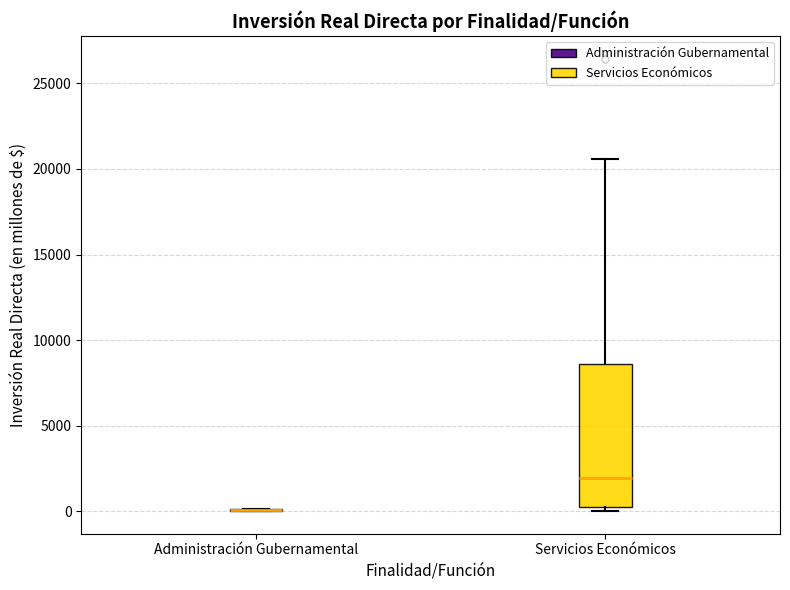

Reading left to right, read every box against the y-axis: the position of its median line, the range the box covers, and the ends of its whiskers. The values are not printed on the chart, so give them approximately, as read against the axis.

Administración Gubernamental: box collapsed to a line at 0, whiskers 0 to 0
Servicios Económicos: median 2000, box 500 to 8500, whiskers 0 to 20500